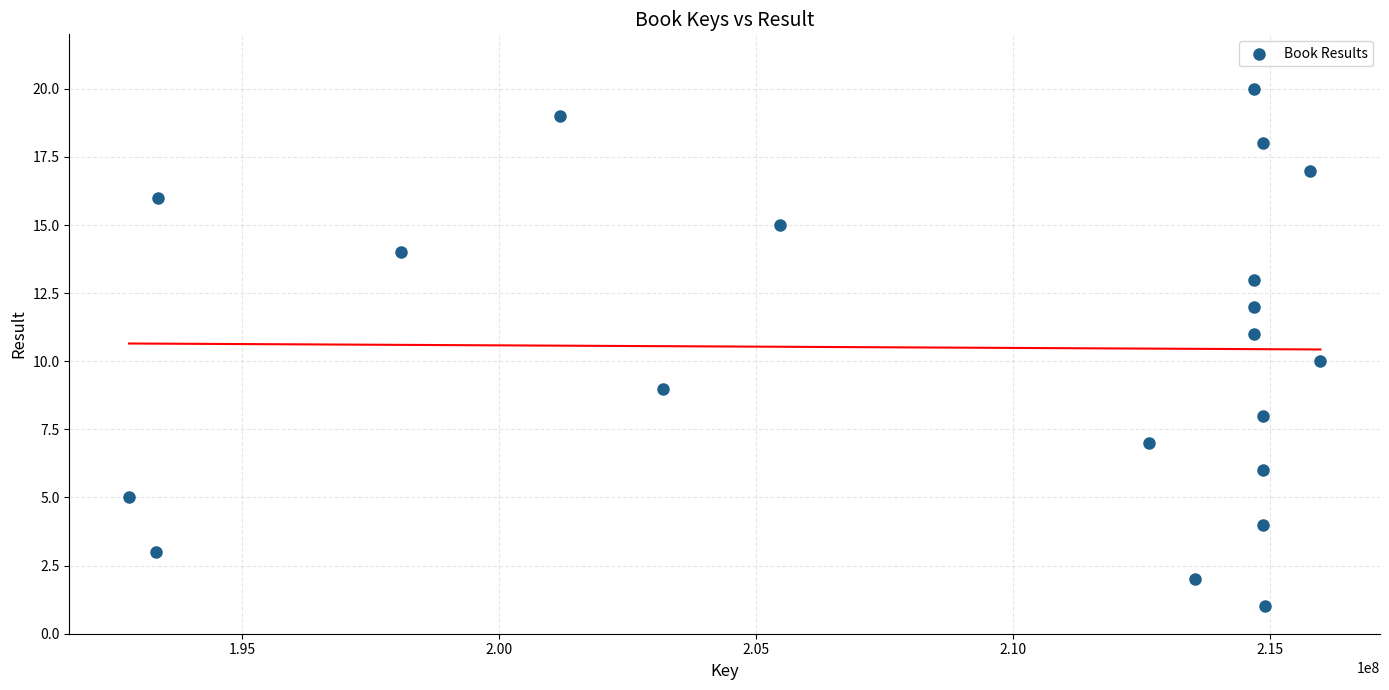

What is the range of X values (max minus min)?

23170179